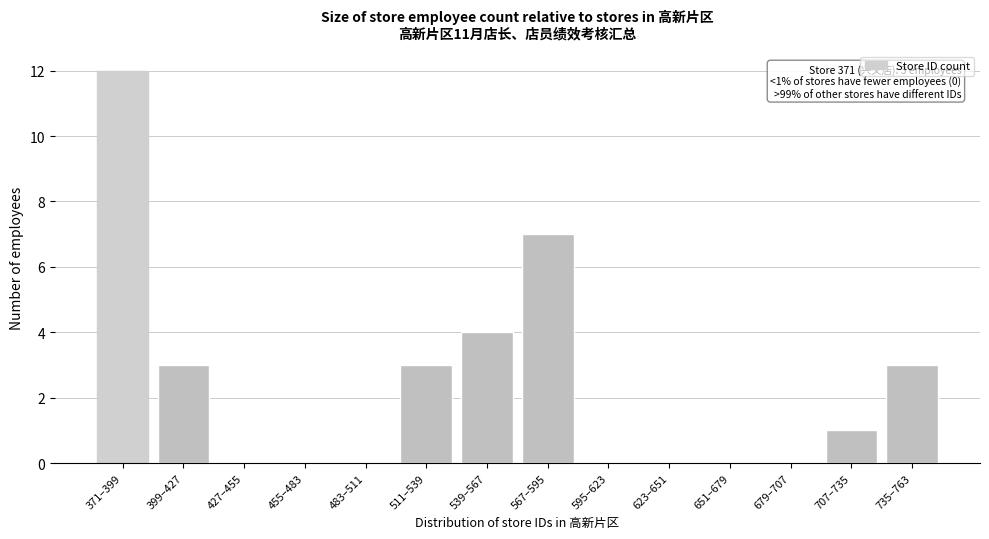

Reading right to left, list all the values displayed in this chart.

735–763=3	707–735=1	679–707=0	651–679=0	623–651=0	595–623=0	567–595=7	539–567=4	511–539=3	483–511=0	455–483=0	427–455=0	399–427=3	371–399=12